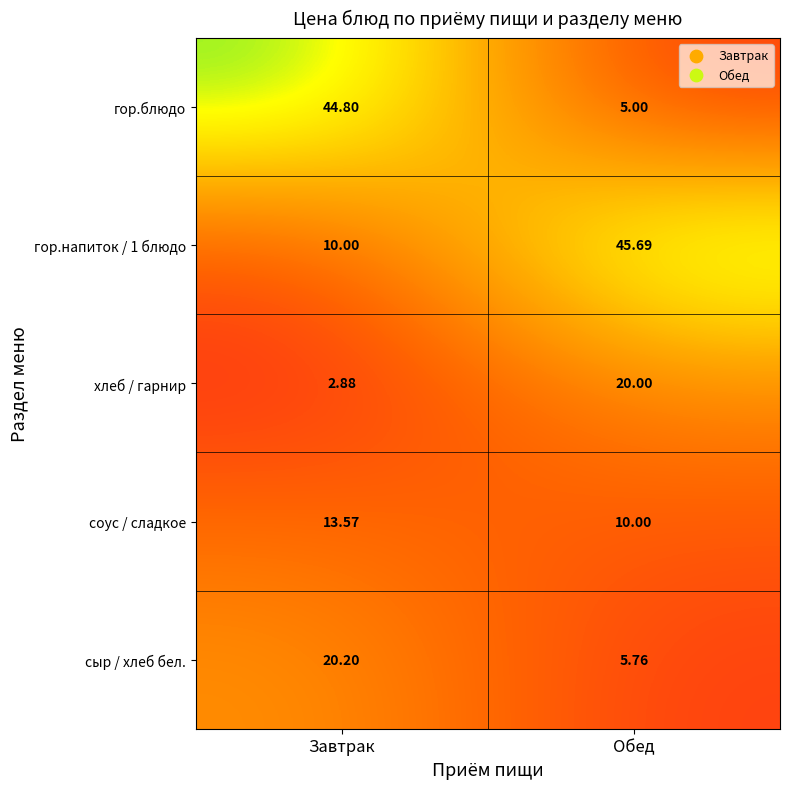

Which series has the widest spread of values?

гор.блюдо